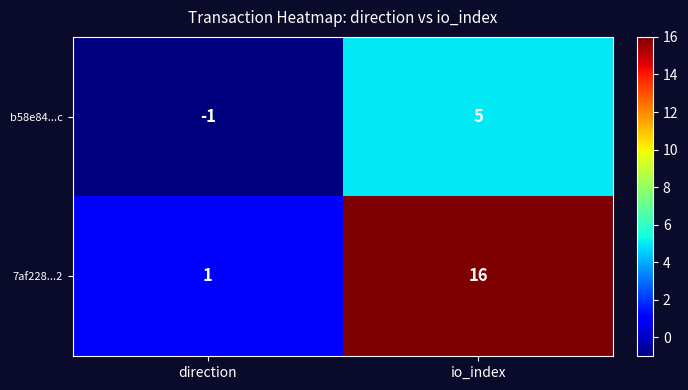

What is the sum of the b58e84...c values at io_index and direction?

4